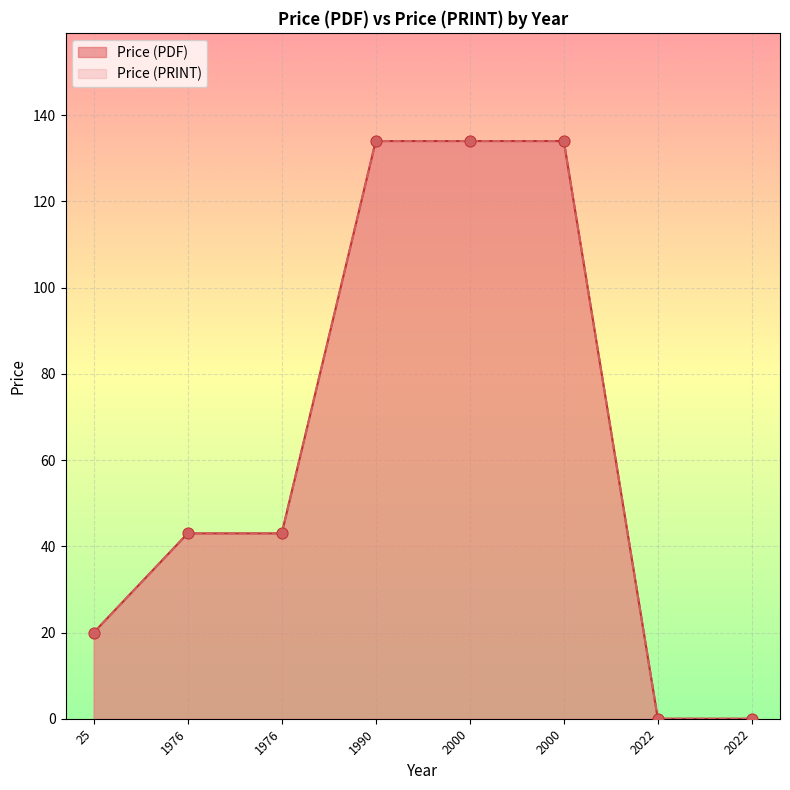

Is the value of Price (PRINT) at 2022 greater than the value of Price (PDF) at 2000?

No